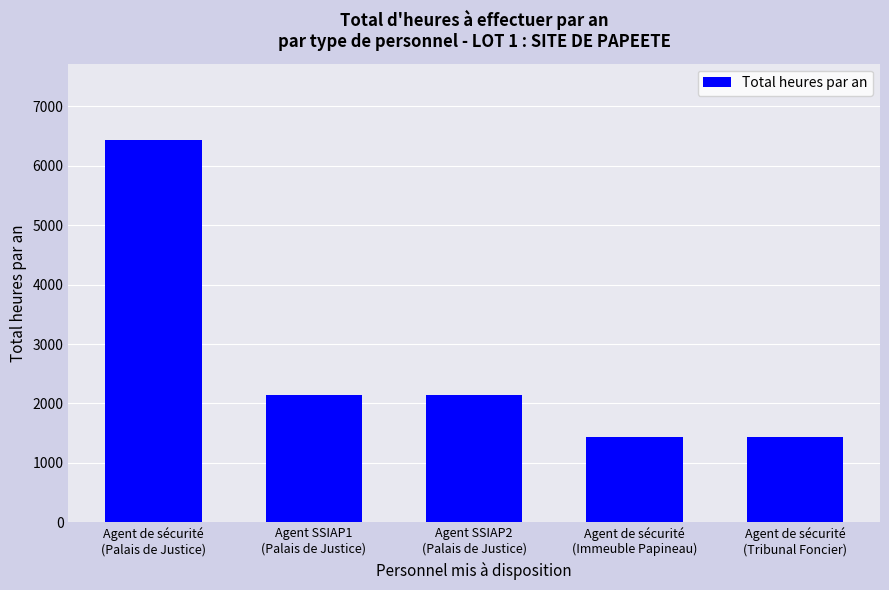

Approximately how many times larger is the value at Agent SSIAP2
(Palais de Justice) compared to Agent de sécurité
(Palais de Justice)?

0.3